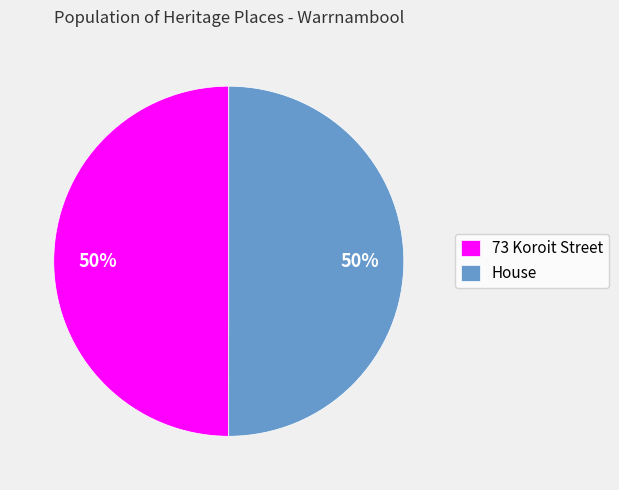

Is the sum of House and 73 Koroit Street greater than half?

Yes